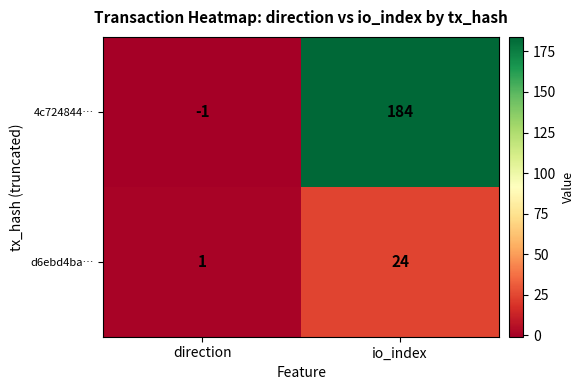

Where is d6ebd4ba… nearest to the value 12?

direction